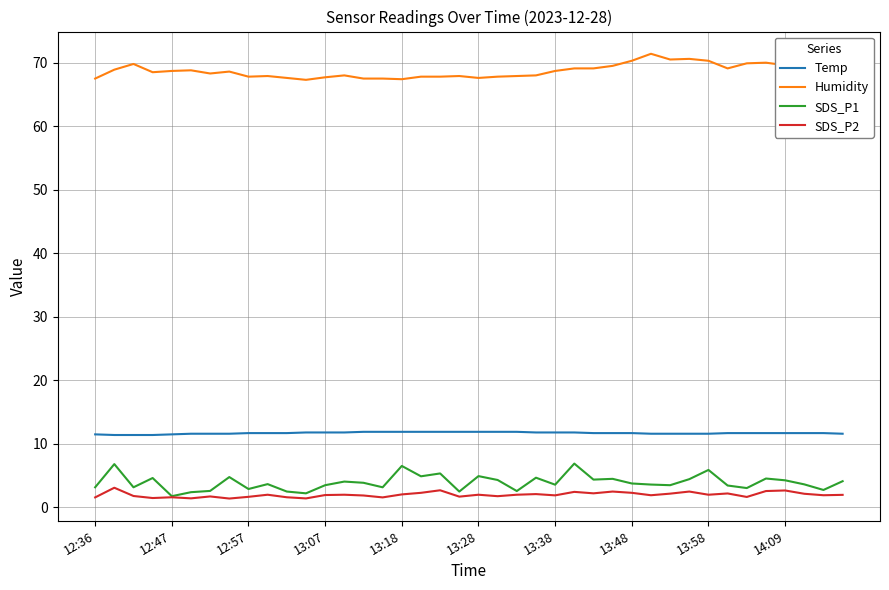

What is the maximum value for Humidity?

71.4